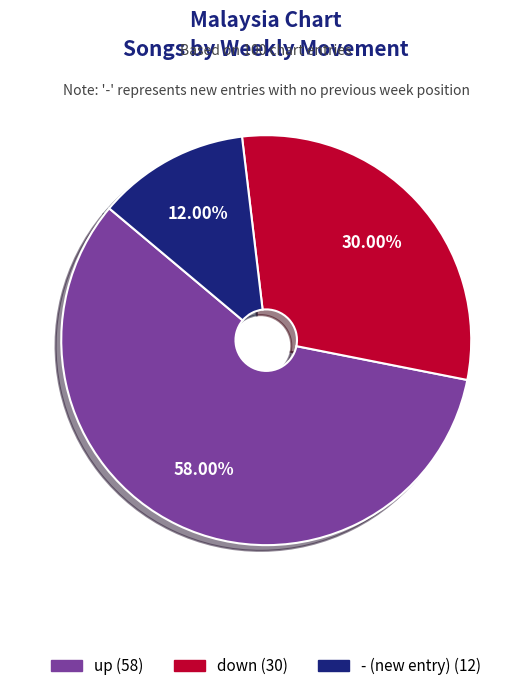

Is there any slice that represents more than half of the pie?

Yes